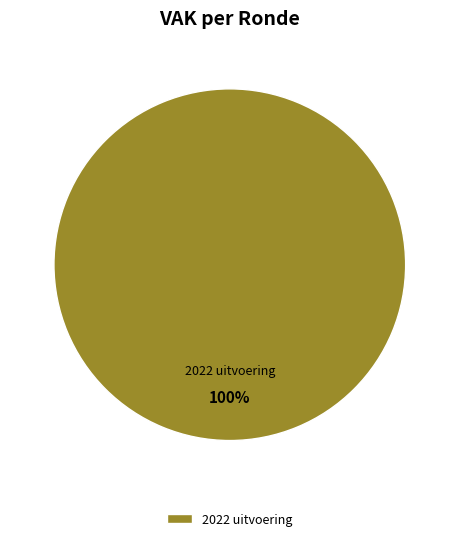

Is there any slice that represents more than half of the pie?

Yes